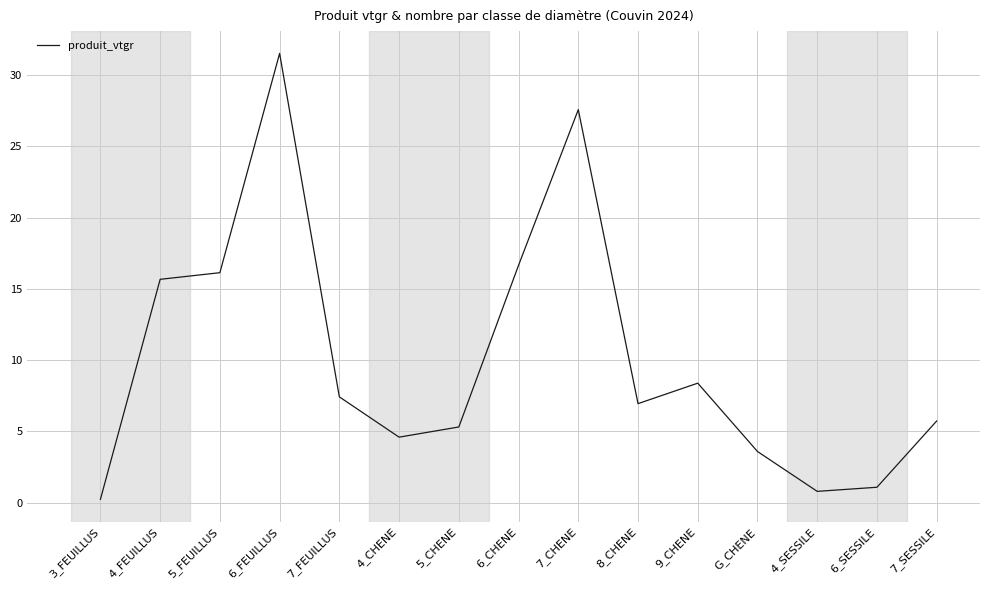

What is the change in value from 9_CHENE to 7_SESSILE?

-2.7